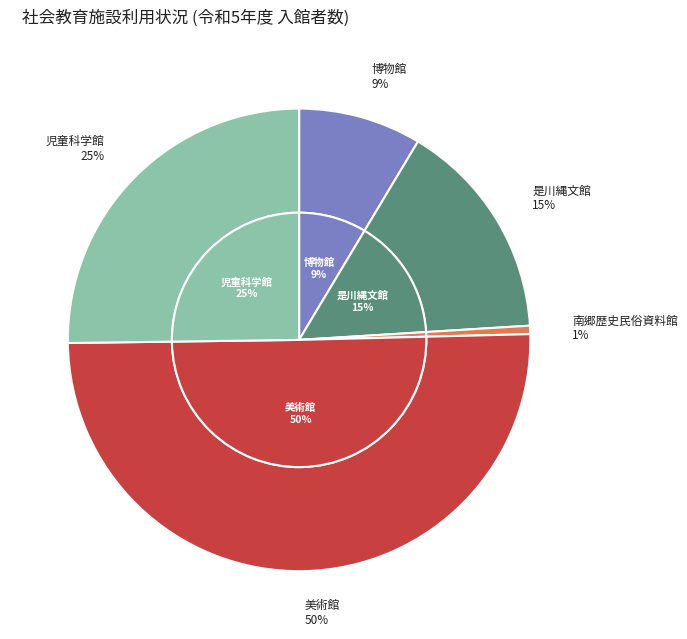

Which category has the biggest portion of the pie?

美術館